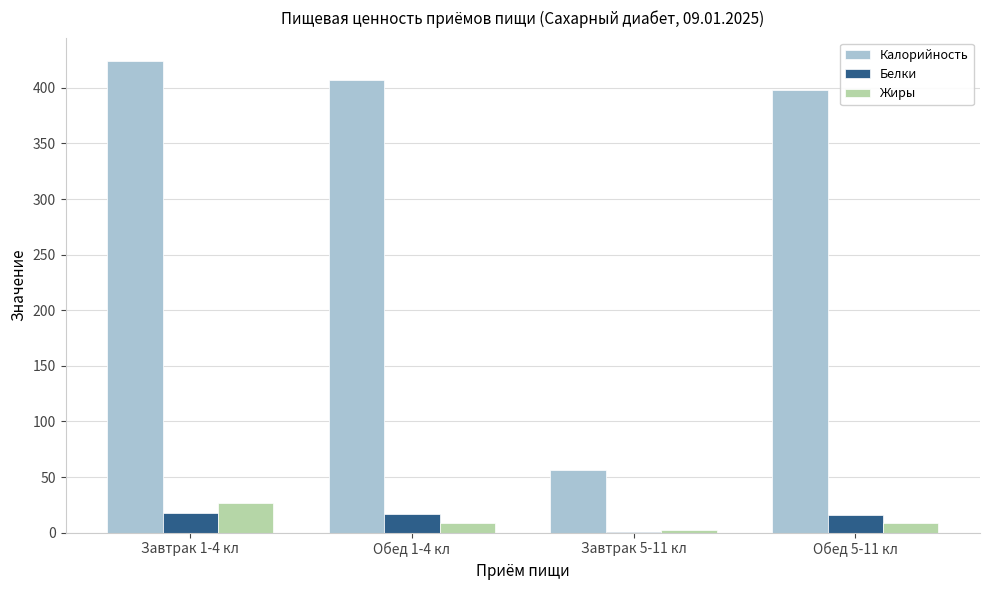

At which category is the sum across all series the highest?

Завтрак 1-4 кл